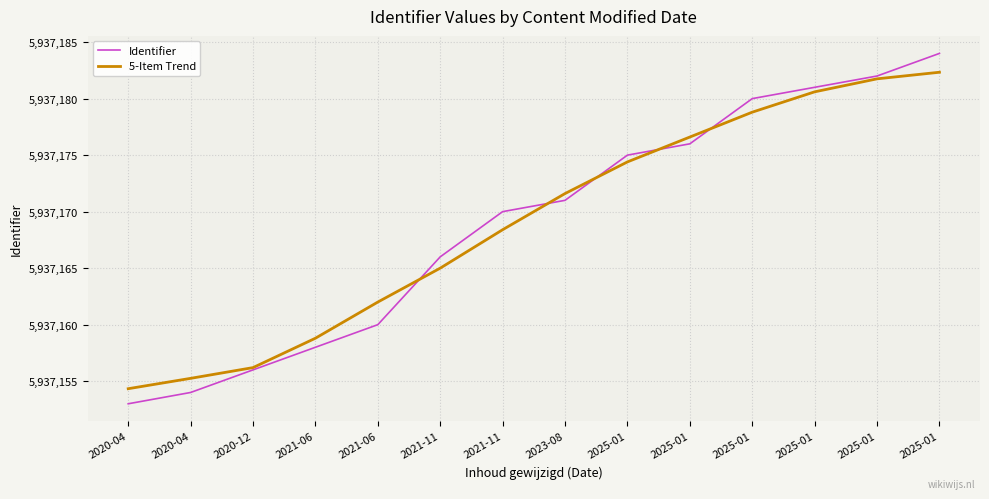

Reading left to right, transcribe all the data shown in this chart.

Identifier: 5937153.0	5937154.0	5937156.0	5937158.0	5937160.0	5937166.0	5937170.0	5937171.0	5937175.0	5937176.0	5937180.0	5937181.0	5937182.0	5937184.0
5-Item Trend: 5937154.3	5937155.2	5937156.2	5937158.8	5937162.0	5937165.0	5937168.4	5937171.6	5937174.4	5937176.6	5937178.8	5937180.6	5937181.8	5937182.3